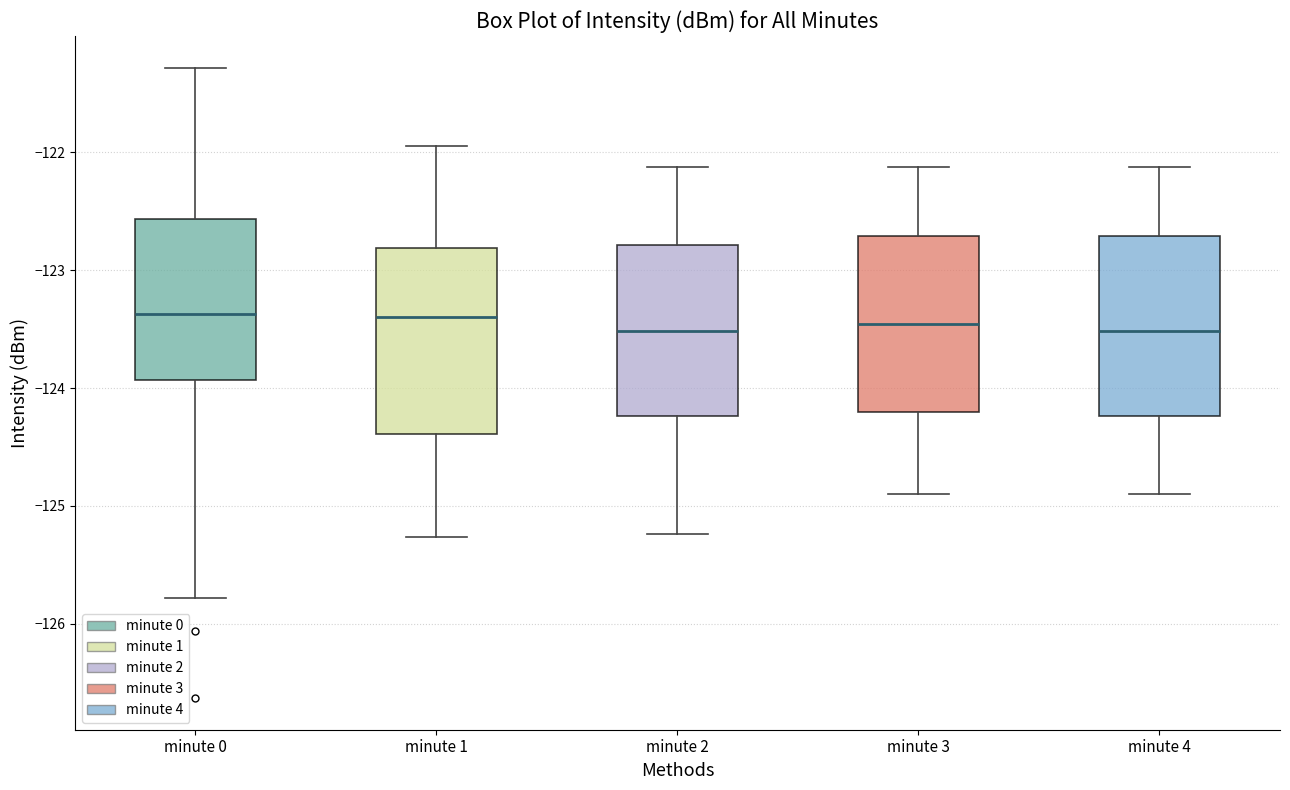

Reading left to right, read every box against the y-axis: the position of its median line, the range the box covers, and the ends of its whiskers. The values are not printed on the chart, so give them approximately, as read against the axis.

minute 0: median -123.4, box -123.9 to -122.6, whiskers -125.8 to -121.3
minute 1: median -123.4, box -124.4 to -122.8, whiskers -125.3 to -122.0
minute 2: median -123.5, box -124.2 to -122.8, whiskers -125.2 to -122.1
minute 3: median -123.5, box -124.2 to -122.7, whiskers -124.9 to -122.1
minute 4: median -123.5, box -124.2 to -122.7, whiskers -124.9 to -122.1